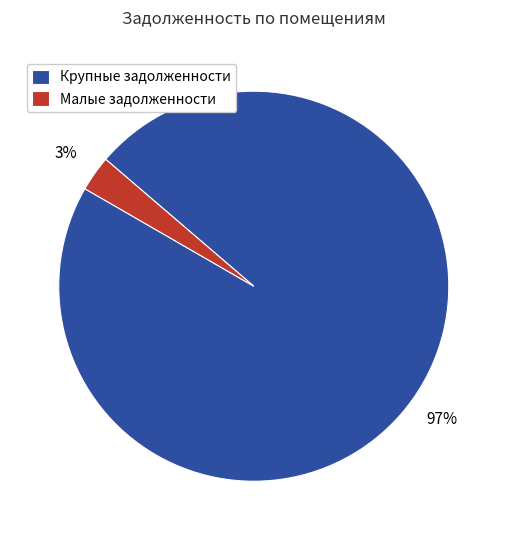

To the nearest percent, what is the combined percentage of Крупные задолженности and Малые задолженности?

100%